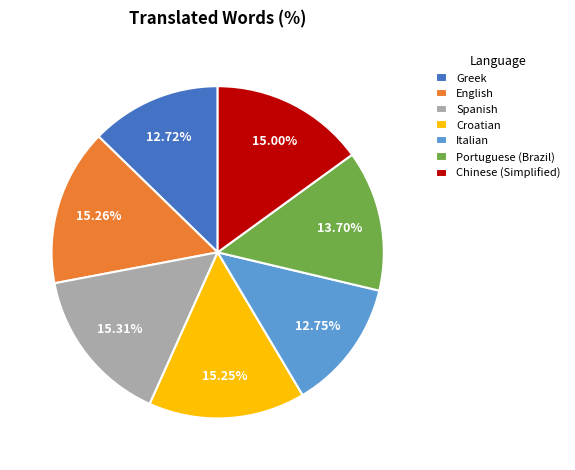

Is it true that Greek is 1% of the pie?

False